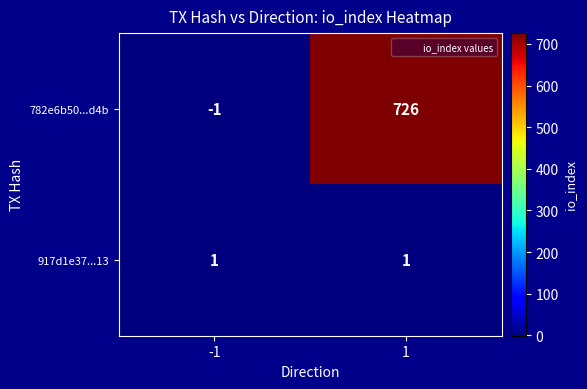

Rank the series by their average value, from lowest to highest.

917d1e37...13, 782e6b50...d4b